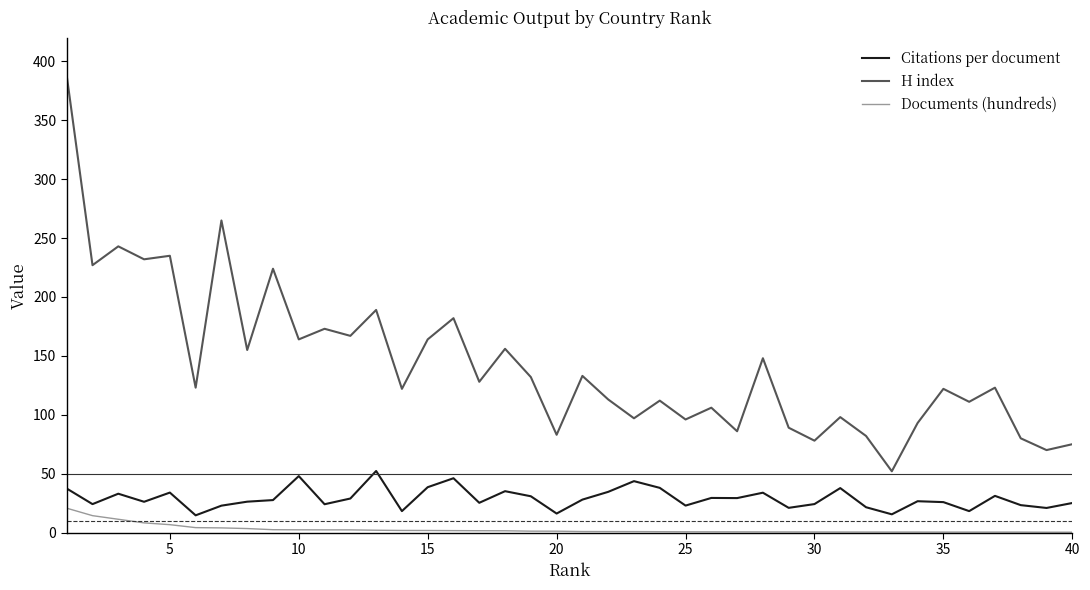

Which series has the largest total across all categories?

H index